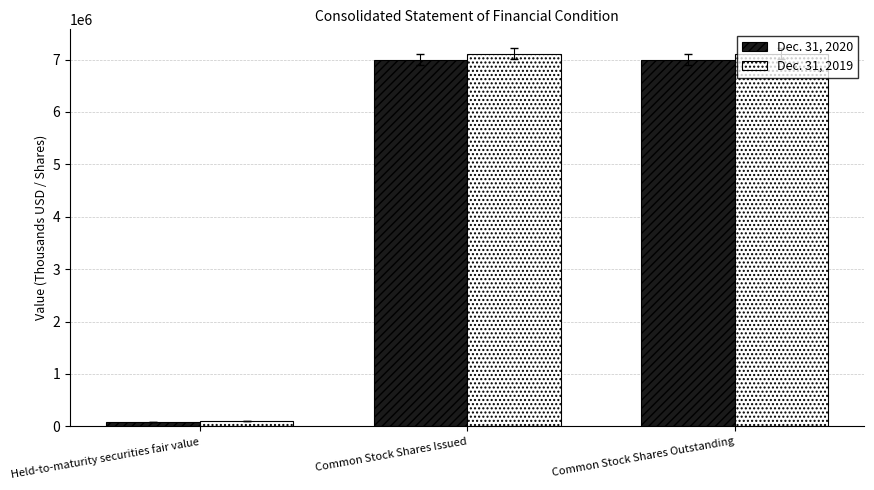

Is the value of Dec. 31, 2019 at Common Stock Shares Issued greater than the value of Dec. 31, 2020 at Held-to-maturity securities fair value?

Yes